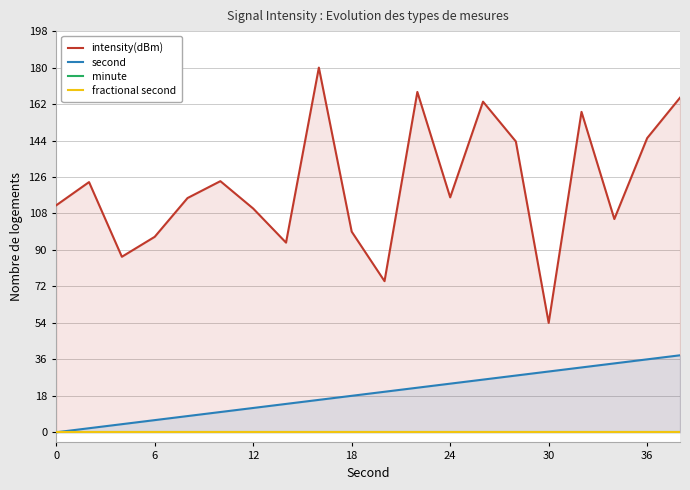

The value of second at 36 is 48. True or false?

False